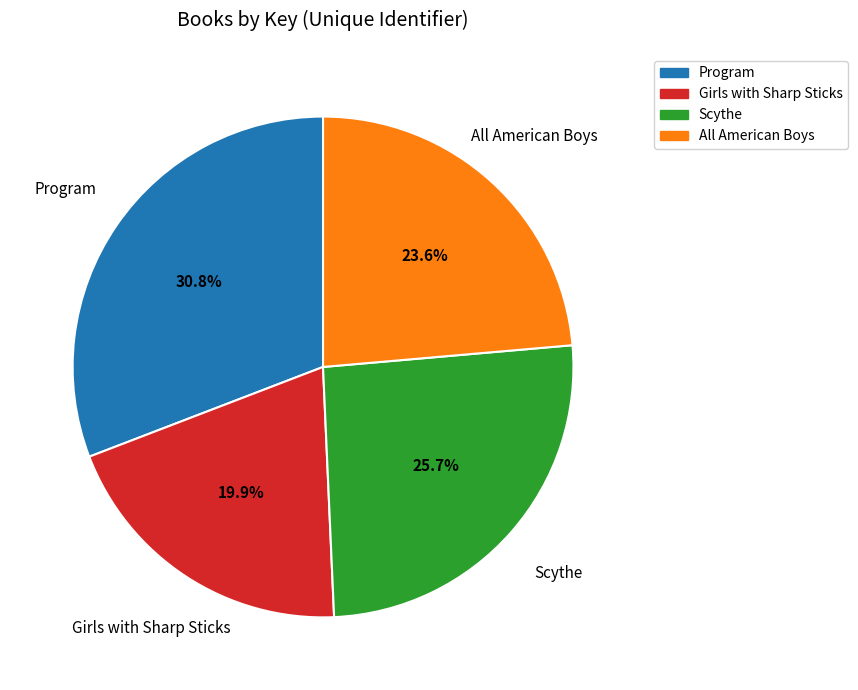

To the nearest percent, what is the difference between the Program and Girls with Sharp Sticks slice percentages?

11%